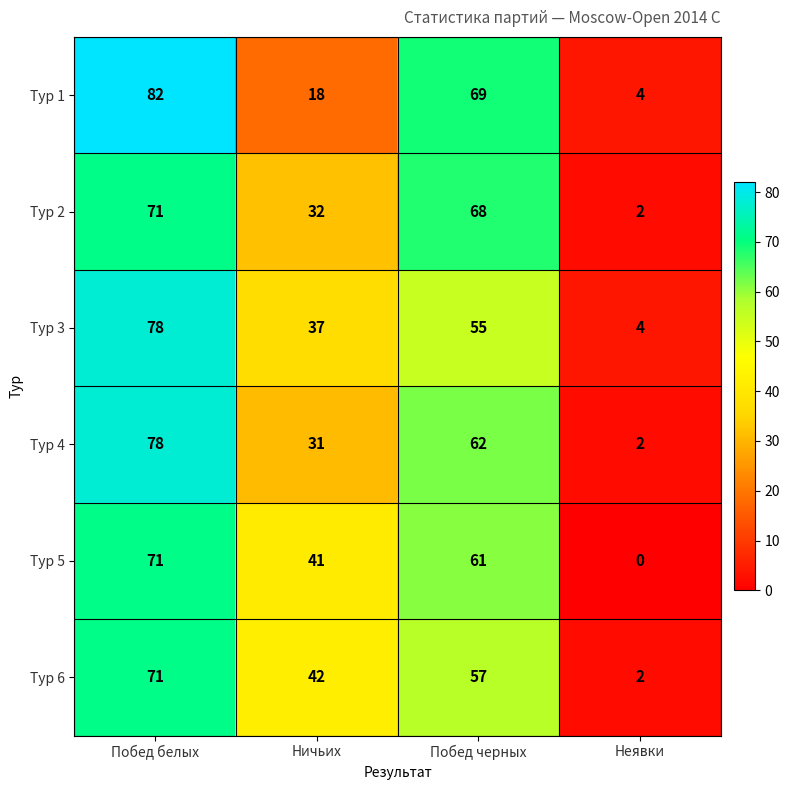

What is the maximum value for Тур 5?

71